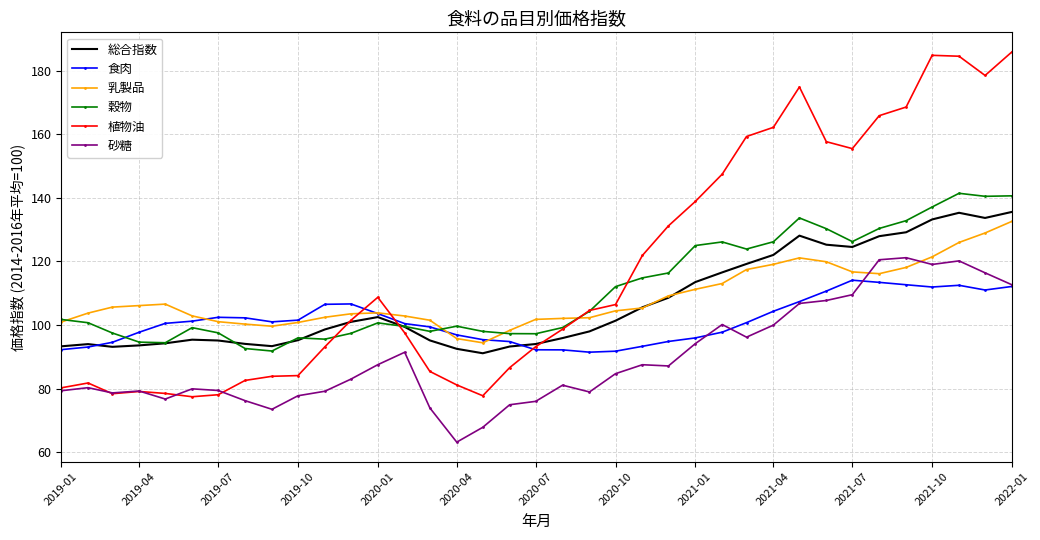

Which series has the largest range (max minus min)?

植物油